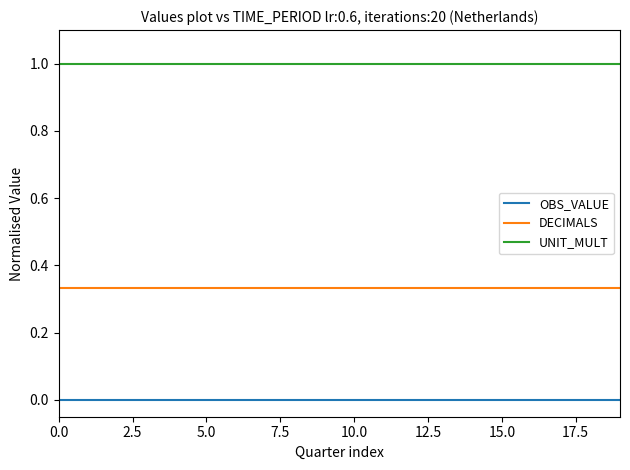

True or false: UNIT_MULT and OBS_VALUE intersect in this chart.

False